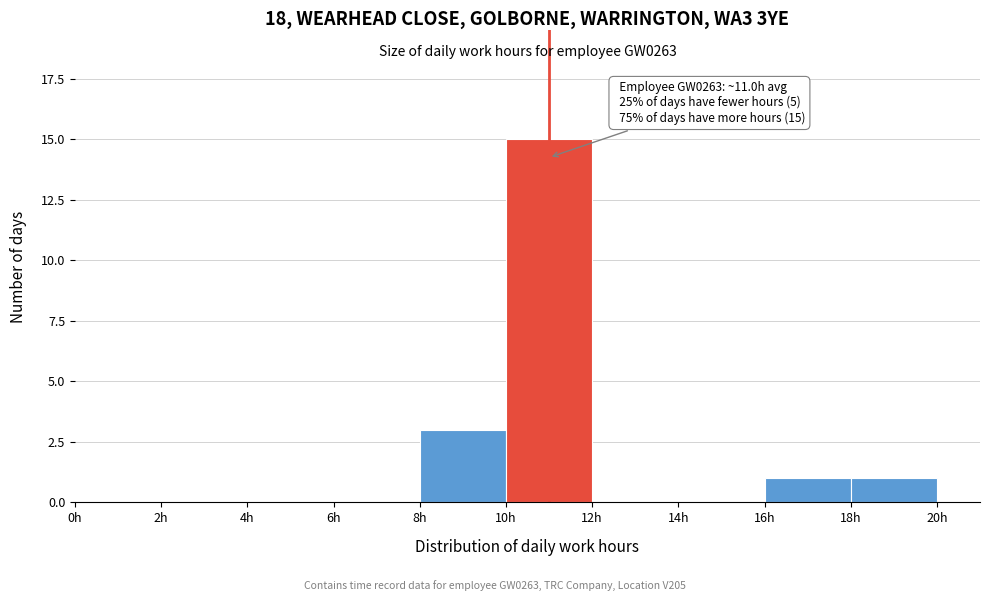

Over which range of the x-axis is the bar tallest?

10 to 12